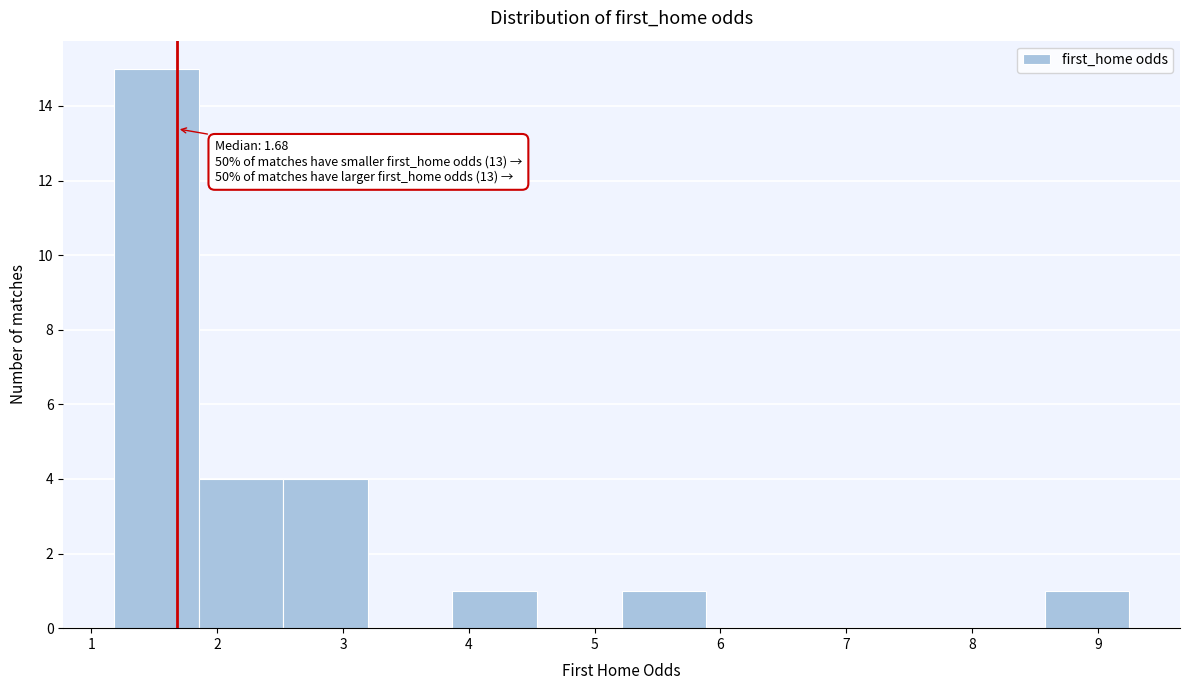

Which range on the x-axis has the tallest bar?

1.2 to 1.9